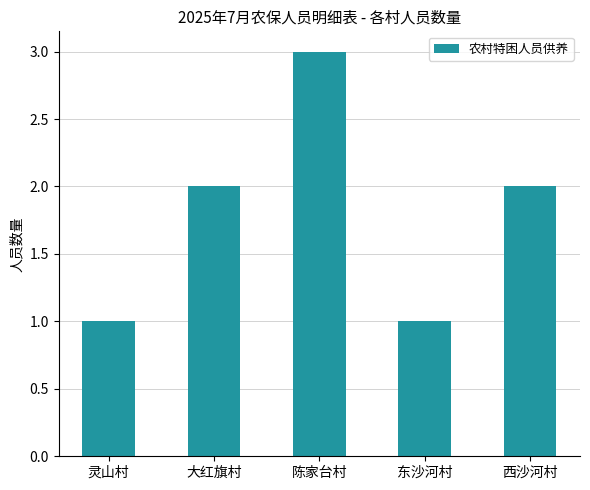

What is the label of the 3rd bar from the left?

陈家台村